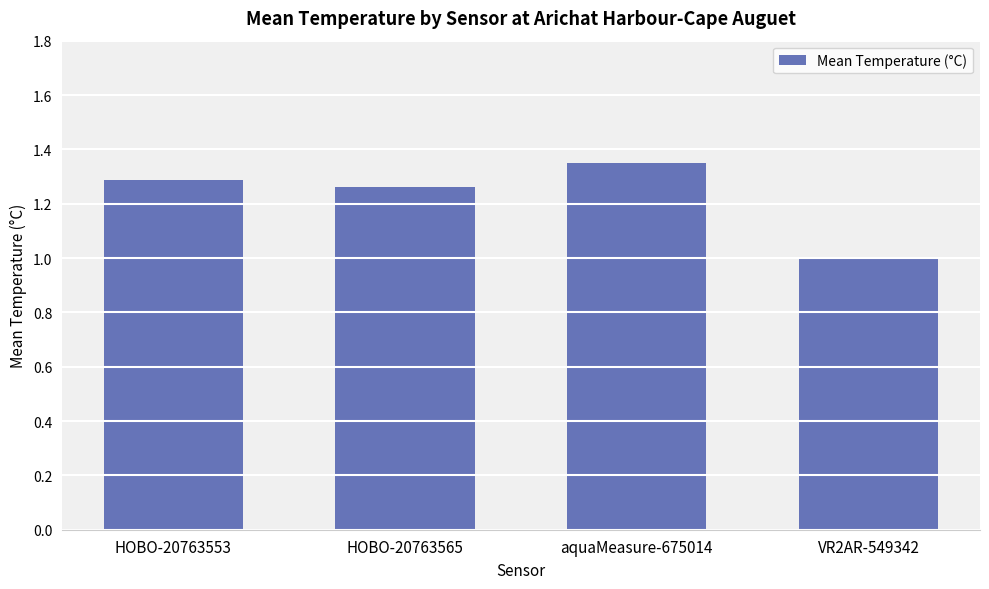

How many bars are there in total?

4